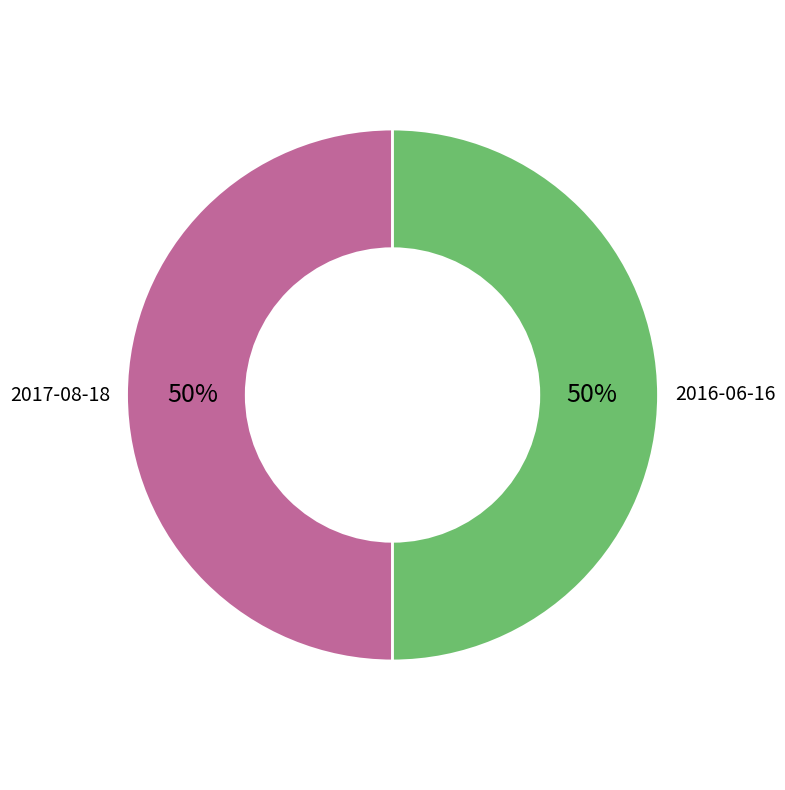

Do 2016-06-16 and 2017-08-18 together represent more than half of the pie?

Yes